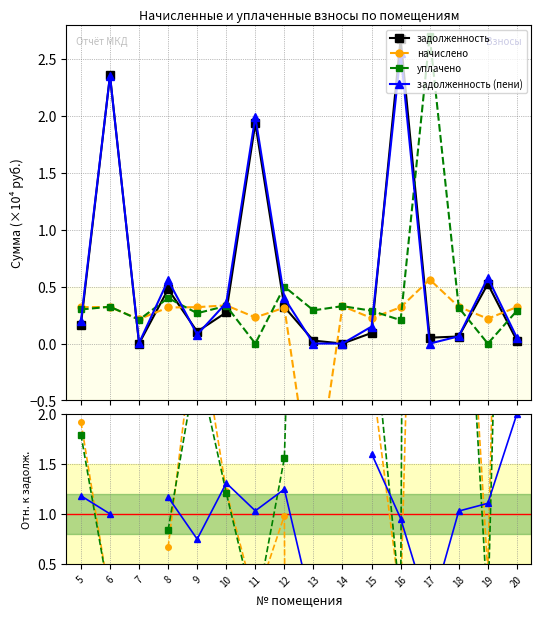

What is the value of the задолженность point at the 11th from the left?

0.1